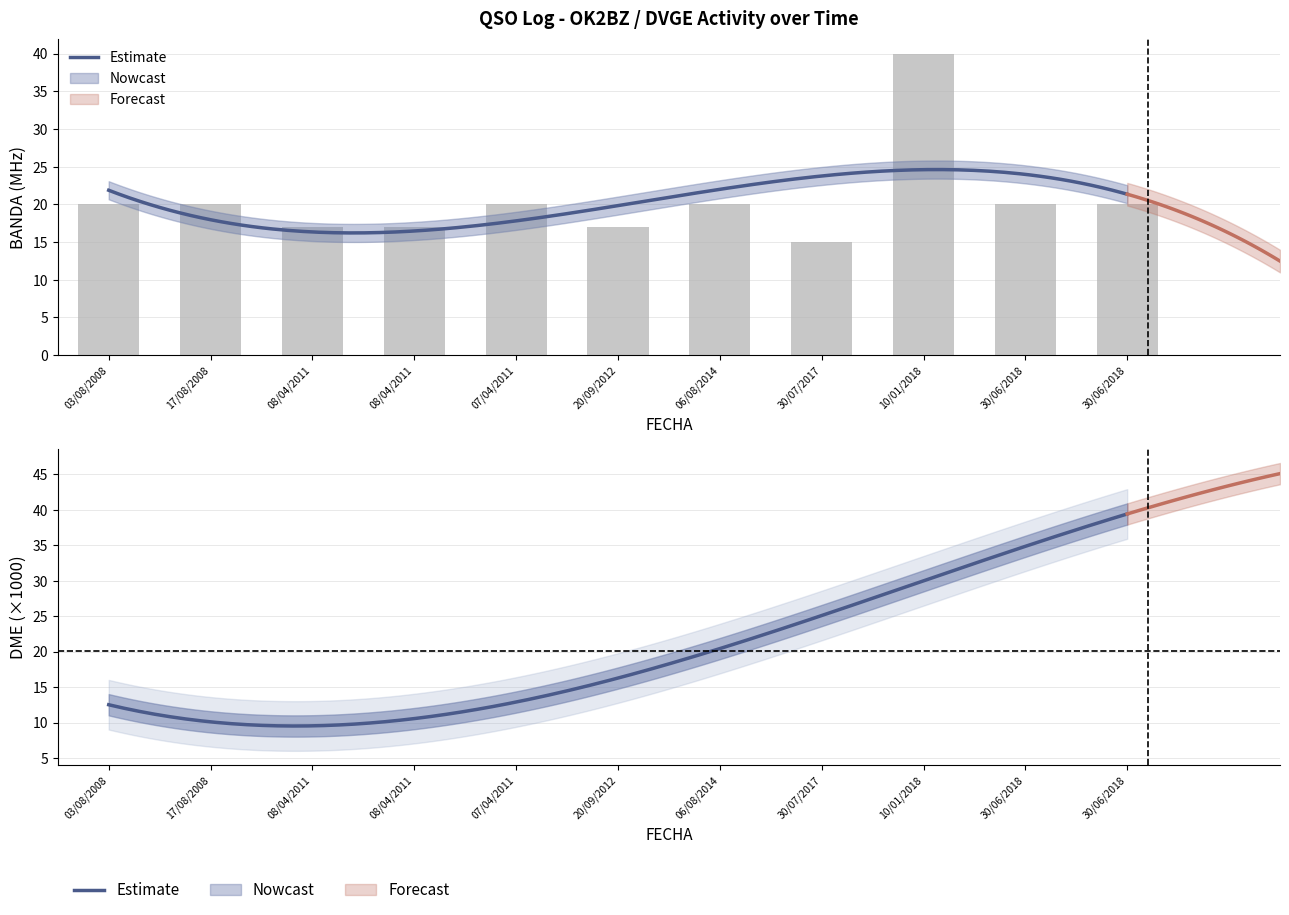

What is the smallest value displayed?

15